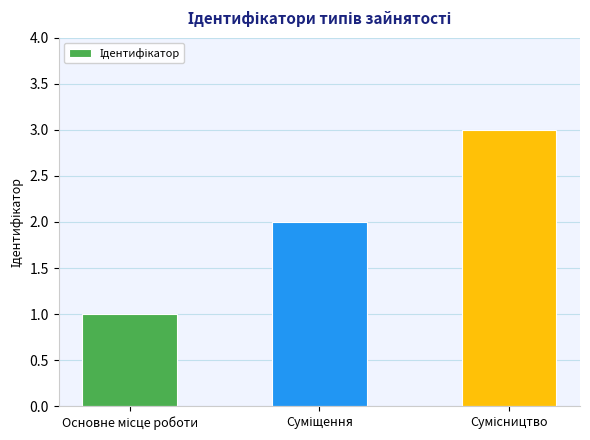

How many bars are there in total?

3